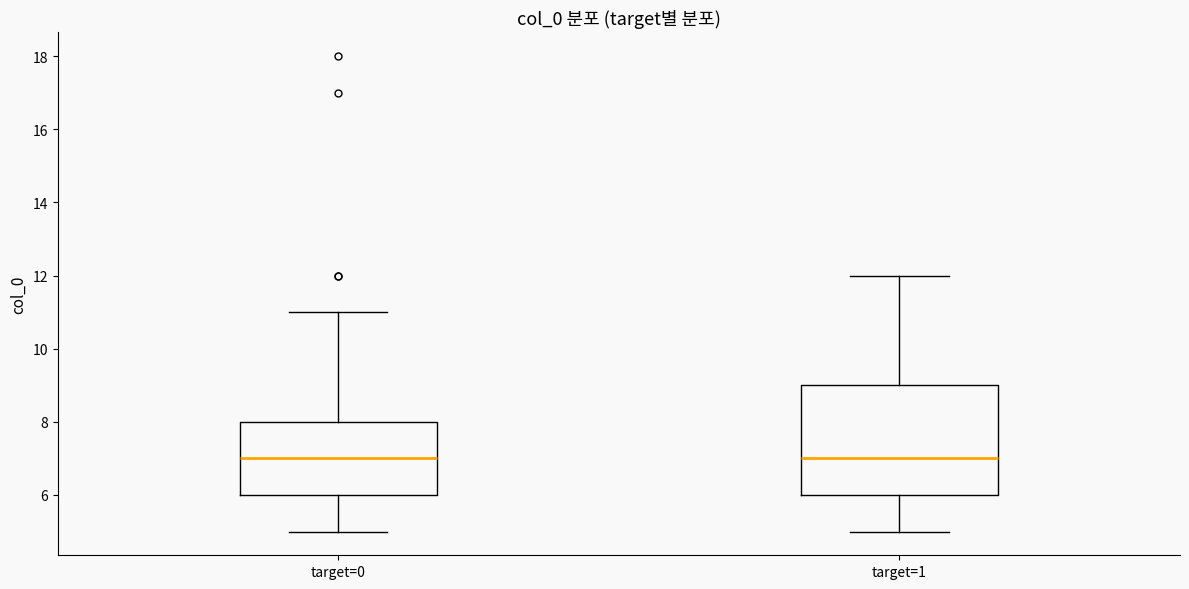

Reading left to right, read every box against the y-axis: the position of its median line, the range the box covers, and the ends of its whiskers. The values are not printed on the chart, so give them approximately, as read against the axis.

target=0: median 7, box 6 to 8, whiskers 5 to 11
target=1: median 7, box 6 to 9, whiskers 5 to 12